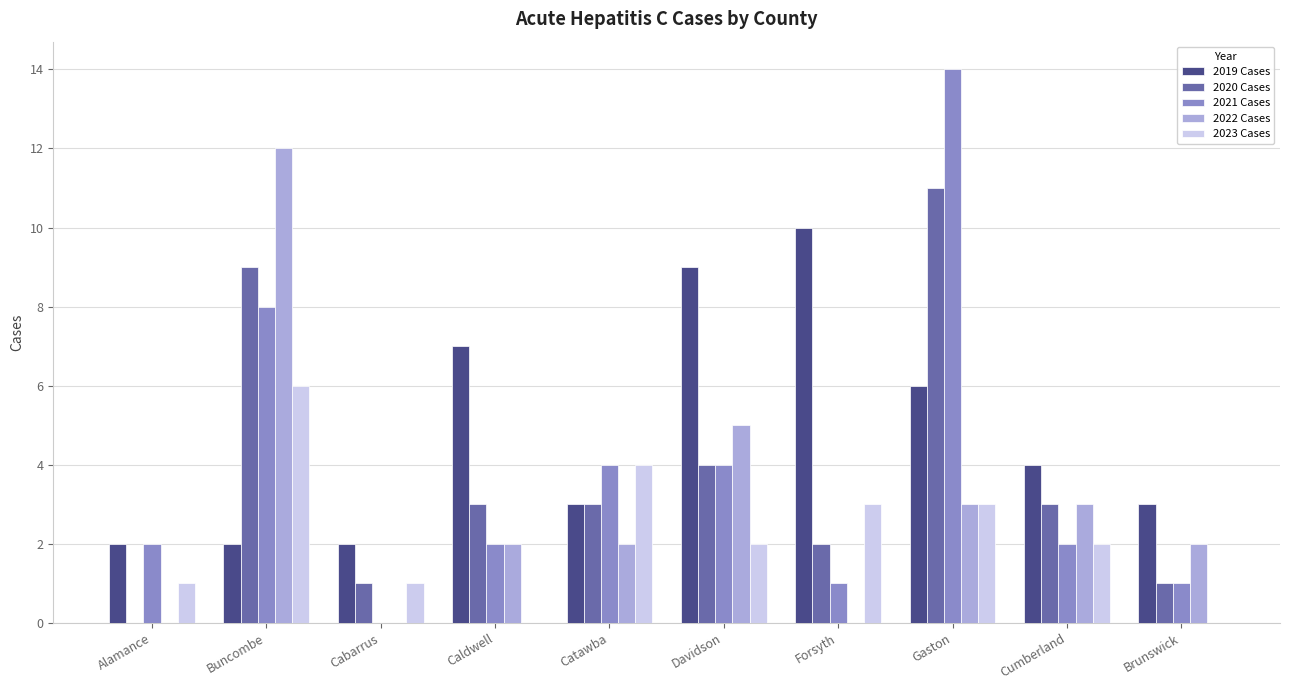

Which series changed the most between Davidson and Gaston?

2021 Cases